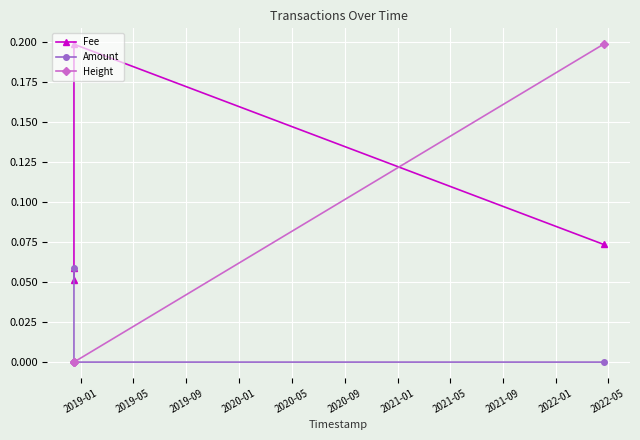

Is the value of Fee at 2019-09 greater than the value of Height at 2019-09?

No